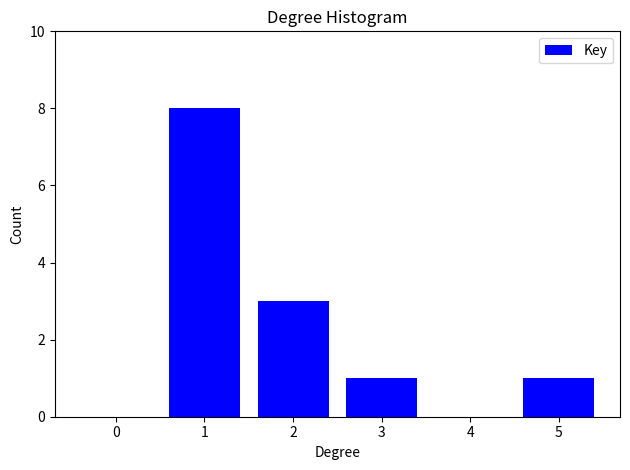

Reading left to right, transcribe all the data shown in this chart.

0=0	1=8	2=3	3=1	4=0	5=1